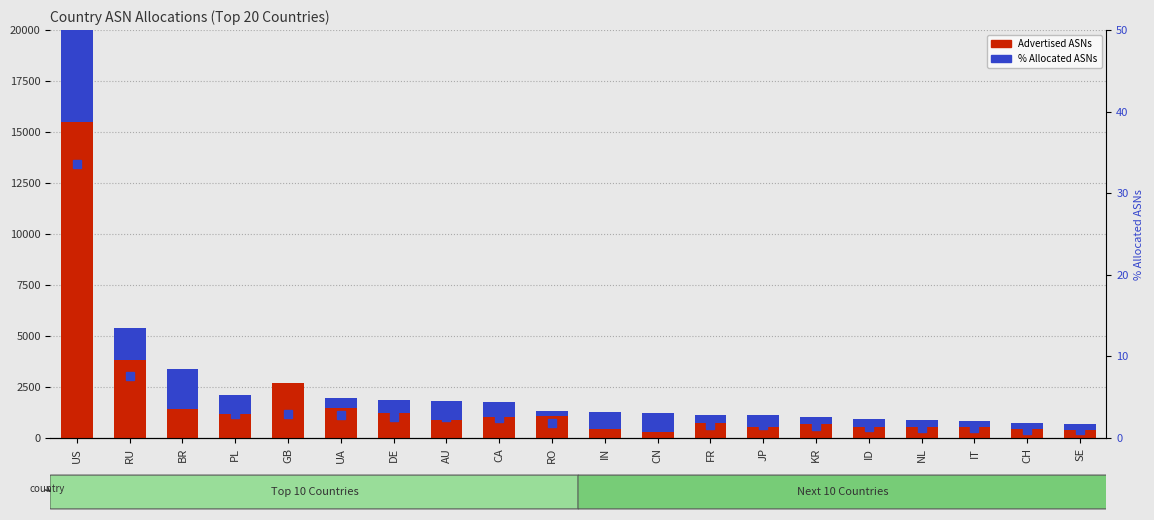

List the series in order of their peak value, highest first.

Advertised ASNs, Unadvertised ASNs, % Allocated ASNs